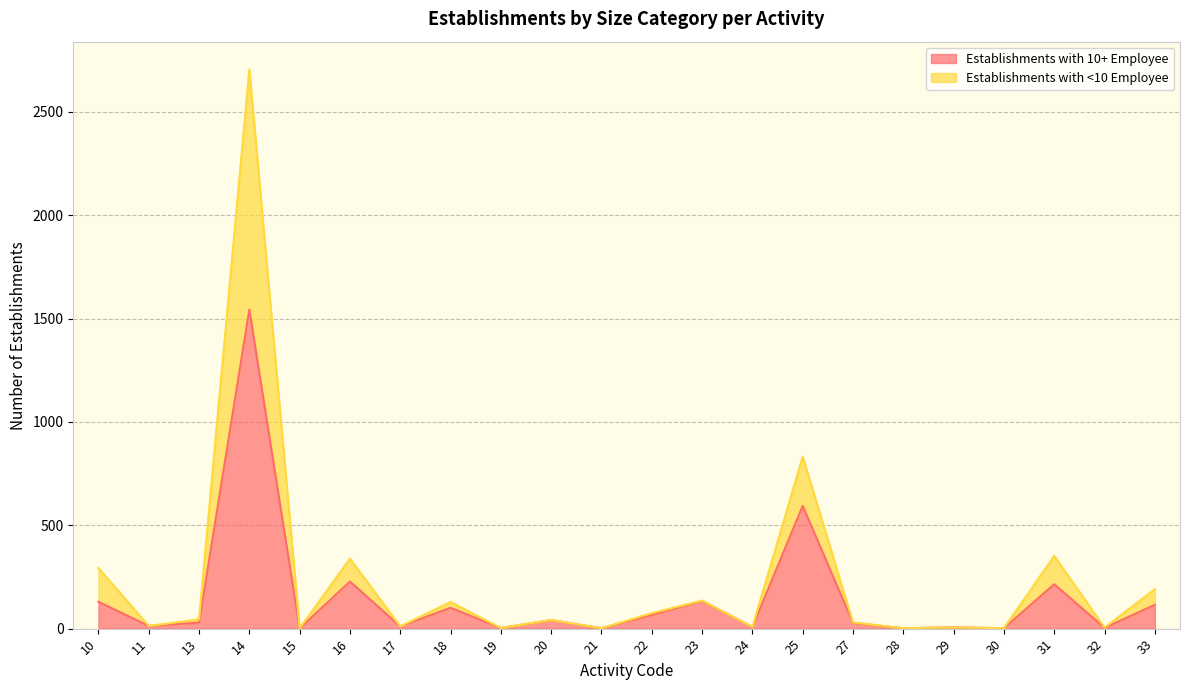

What is the sum of all Establishments with 10+ Employee values?

3277